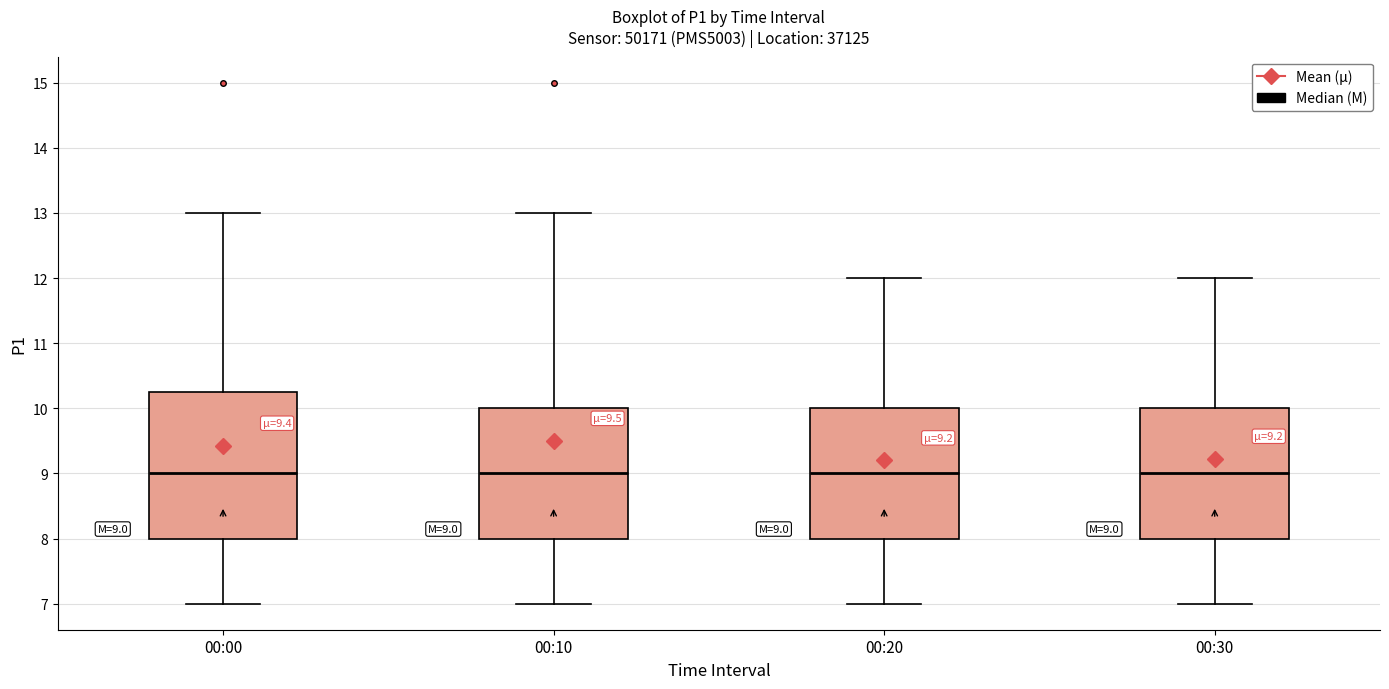

Which box is the tallest, from its lower edge to its upper edge?

00:00